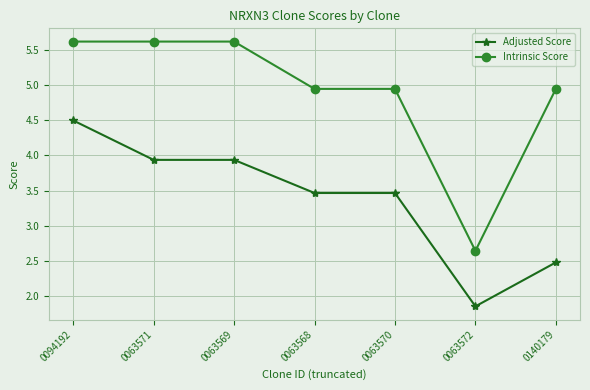

Where does the Intrinsic Score series first go above 4?

0094192